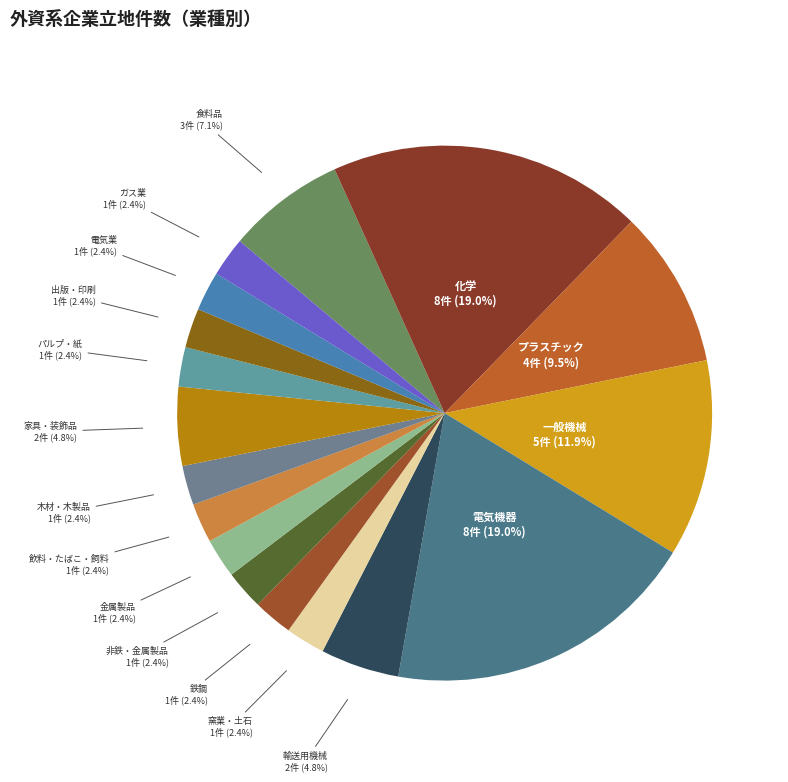

Which category has the biggest portion of the pie?

化学